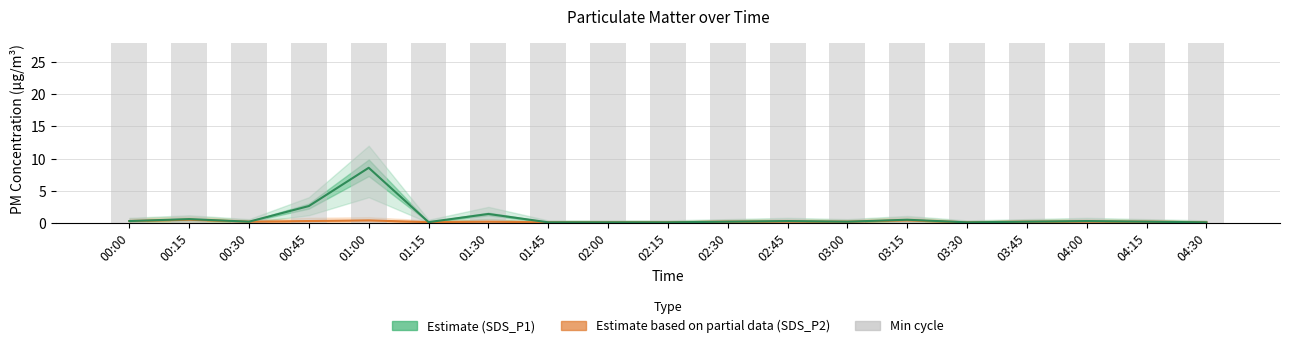

Is the value of Estimate (SDS_P1) at 01:45 greater than the value of Min cycle at 03:15?

No